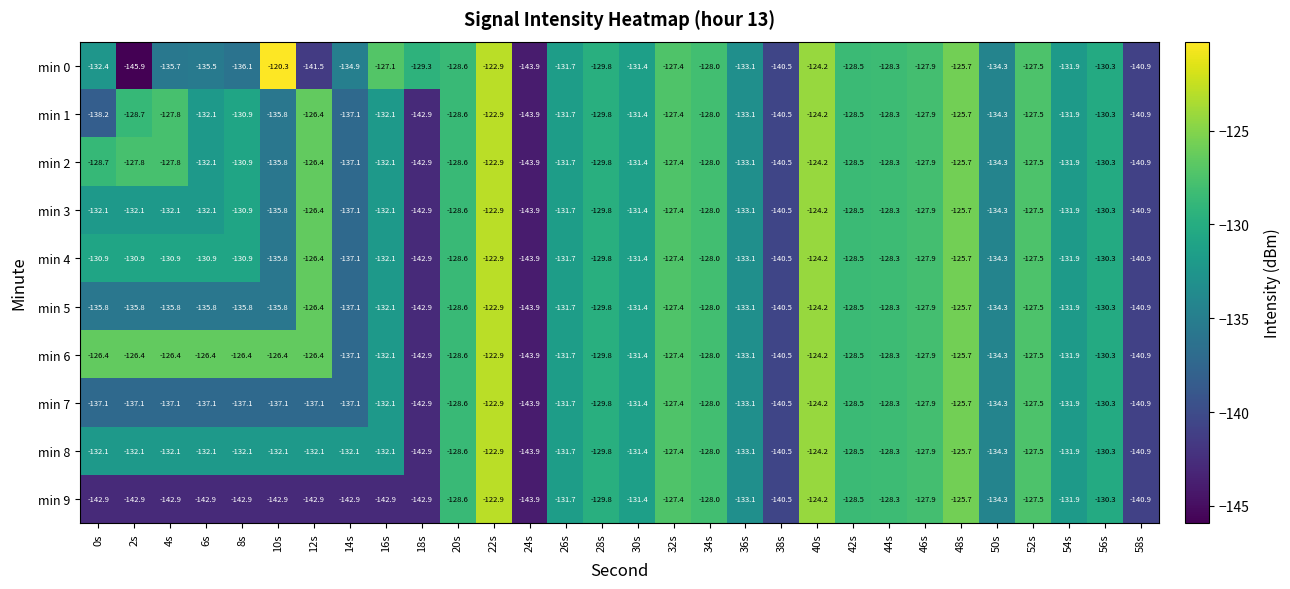

What is the average value of the min 3 series?

-131.7